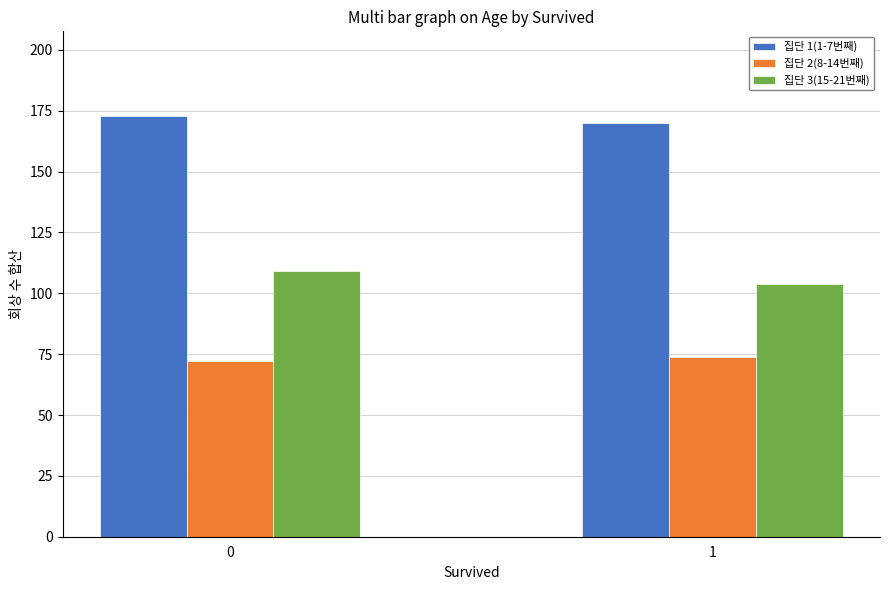

How many bars are there in each group?

3